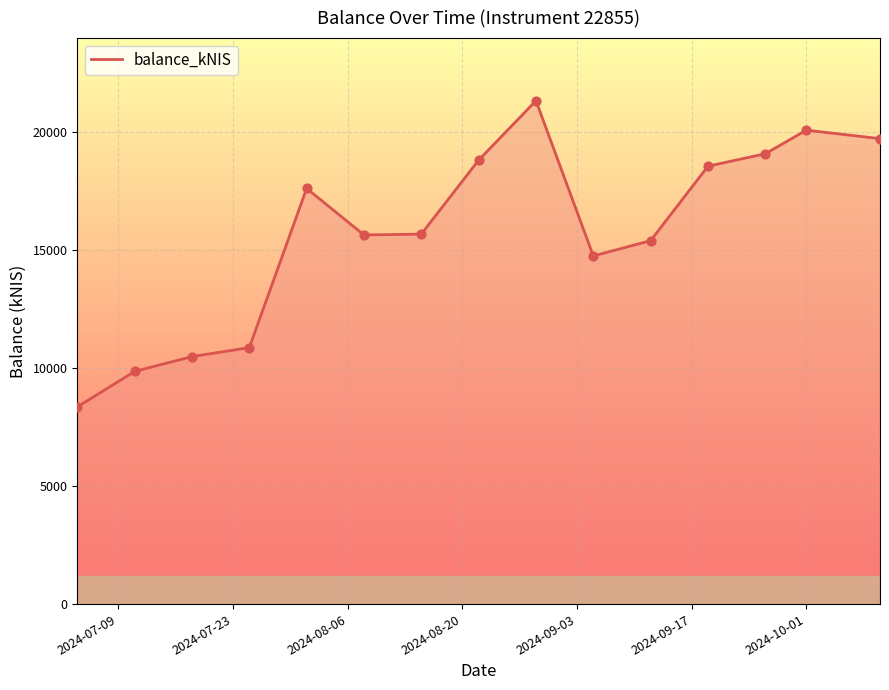

What is the maximum value shown in the chart?

21343.5